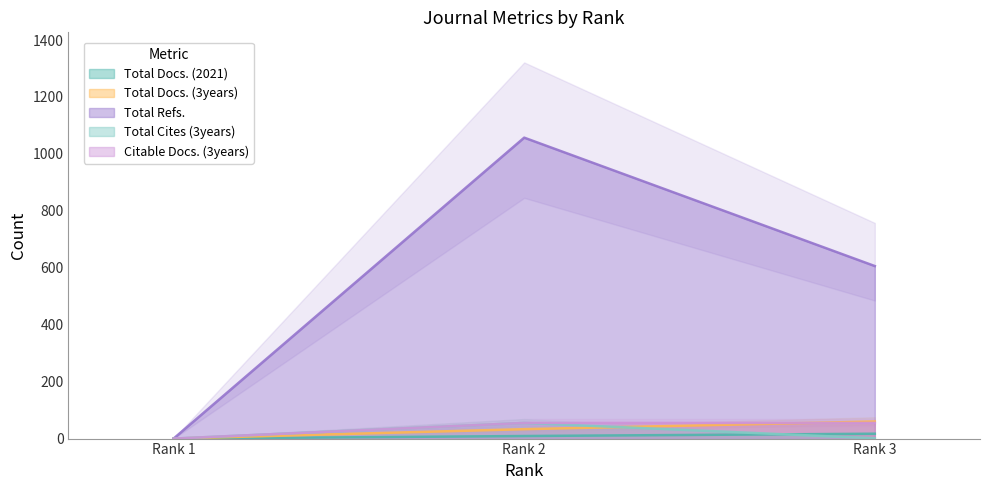

Reading left to right, what are all the values shown in this chart?

Total Docs. (2021): 0	9	17
Total Docs. (3years): 0	33	60
Total Refs.: 0	1057	606
Total Cites (3years): 0	55	1
Citable Docs. (3years): 0	55	55